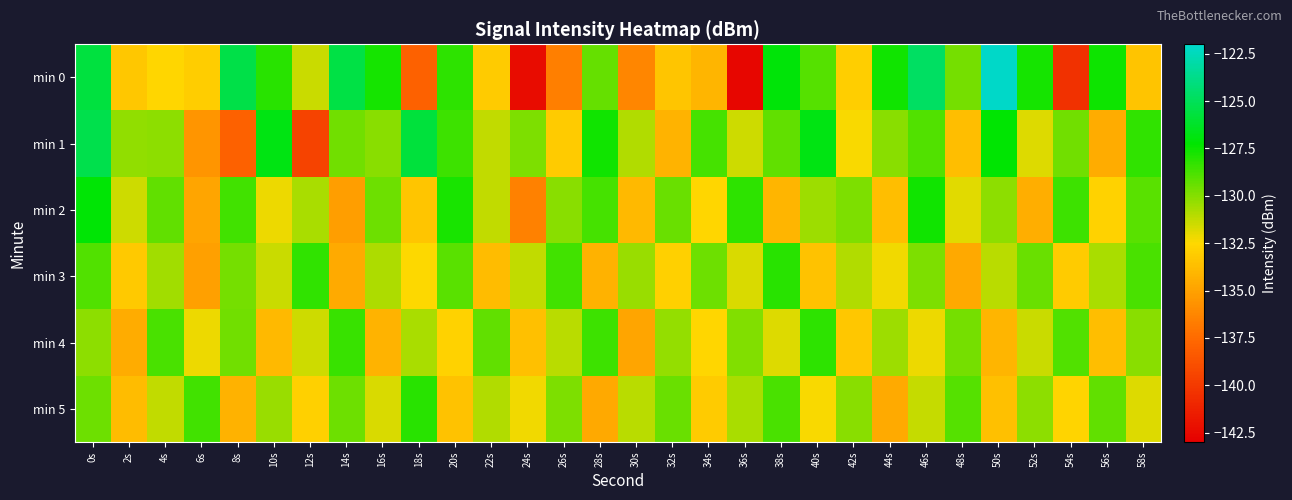

What is the smallest value displayed?

-142.6